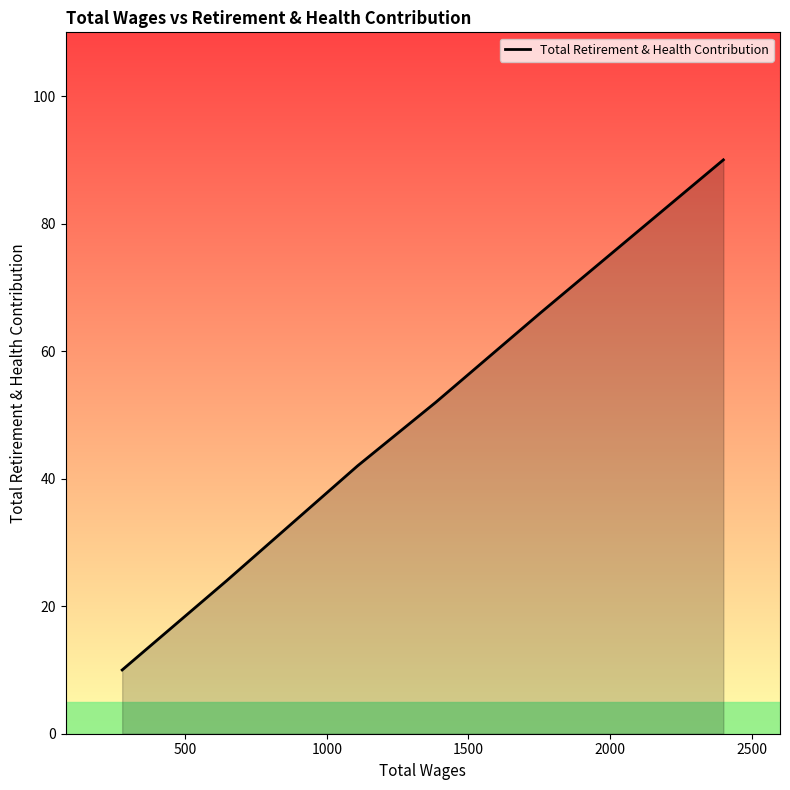

What is the smallest value displayed?

10